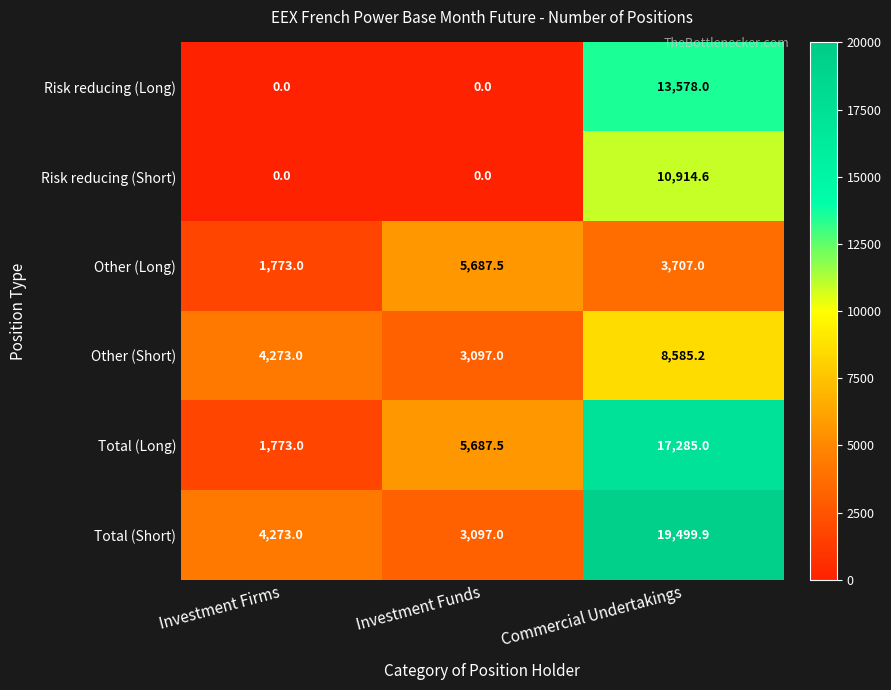

What is the total value across all series at Investment Firms?

12092.0